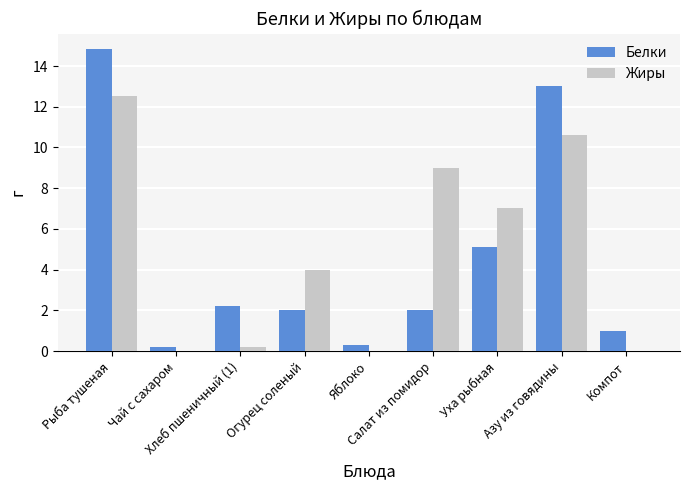

What is the maximum value for Жиры?

12.6